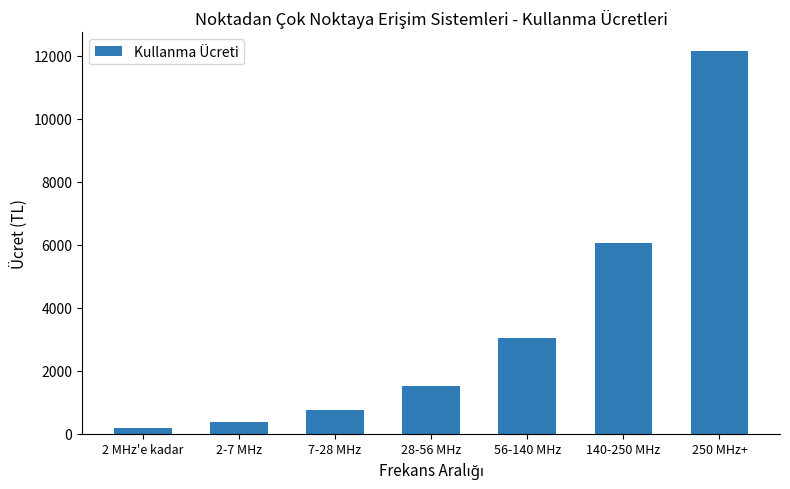

Is it true that the value at 2-7 MHz is 379.4?

True